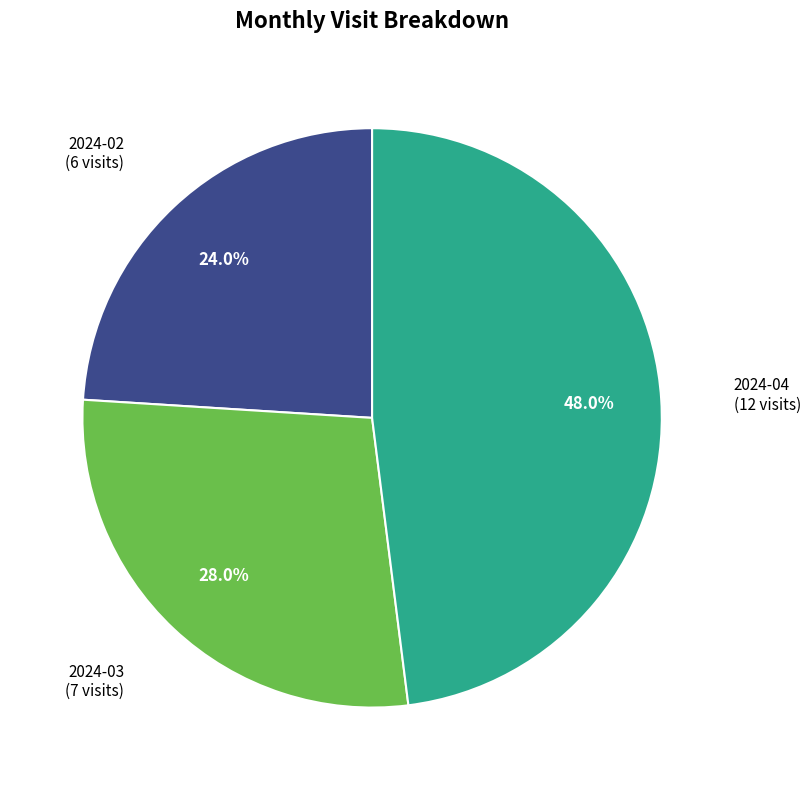

Does 2024-03 represent more than half of the total?

No